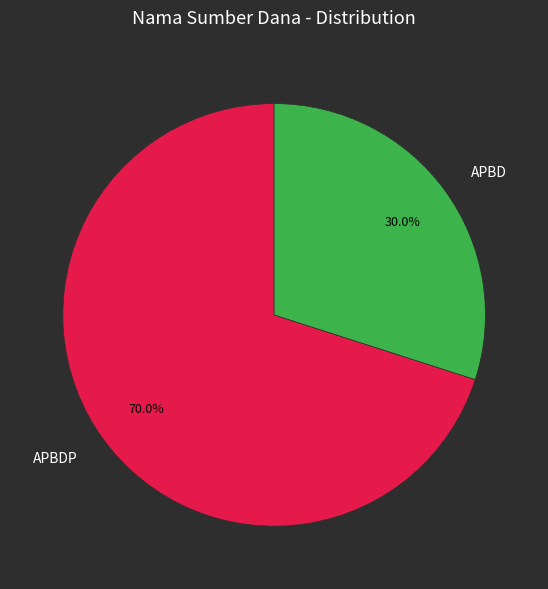

Which slice is the smallest?

APBD